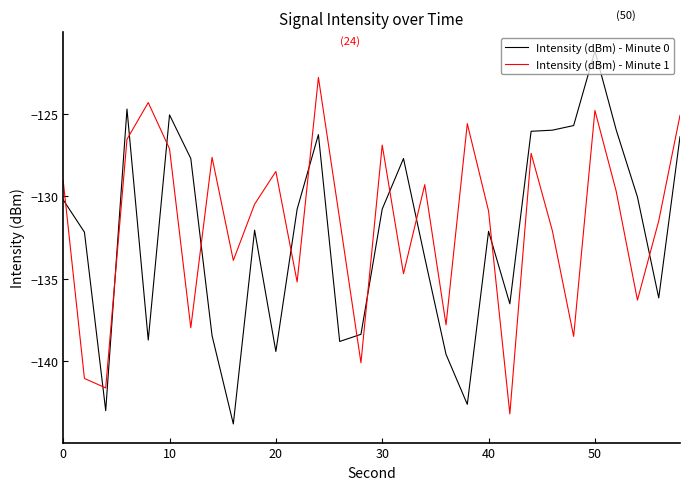

Is this an area chart (filled region under the line)?

No